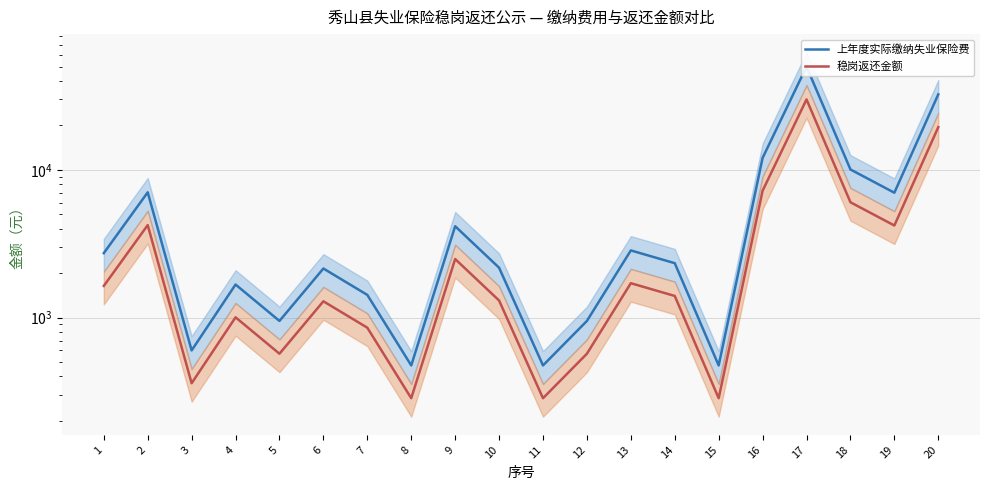

What is the difference between the maximum and minimum values in the 稳岗返还金额 series?

29659.0